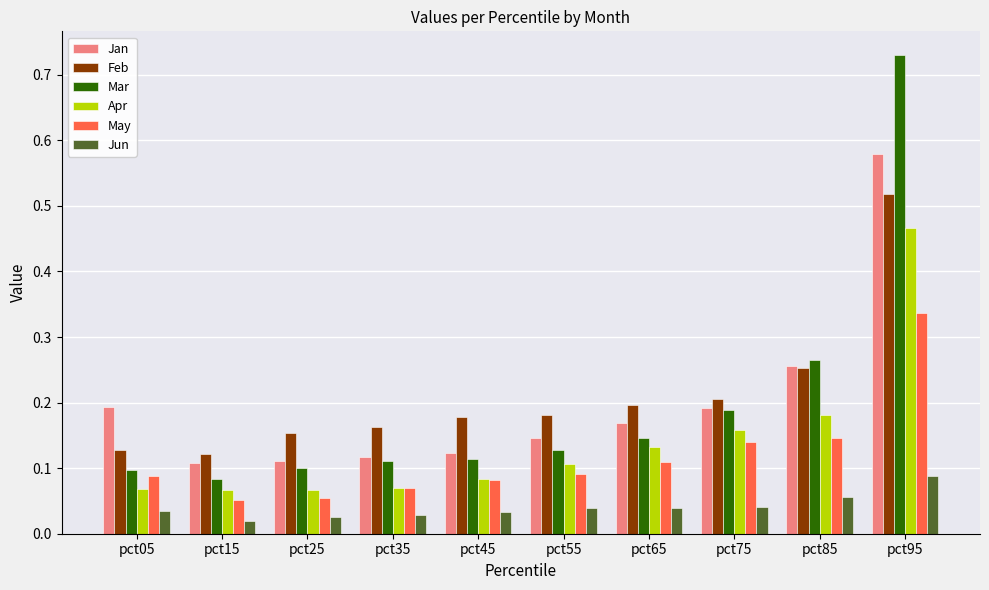

What are all the series names shown in the legend?

Jan, Feb, Mar, Apr, May, Jun